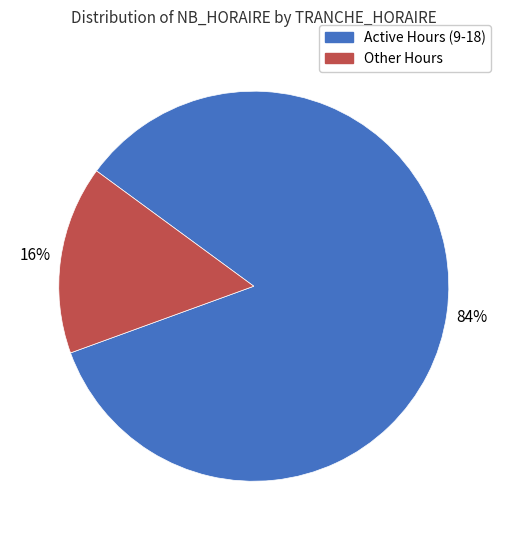

Is there any slice that represents more than half of the pie?

Yes